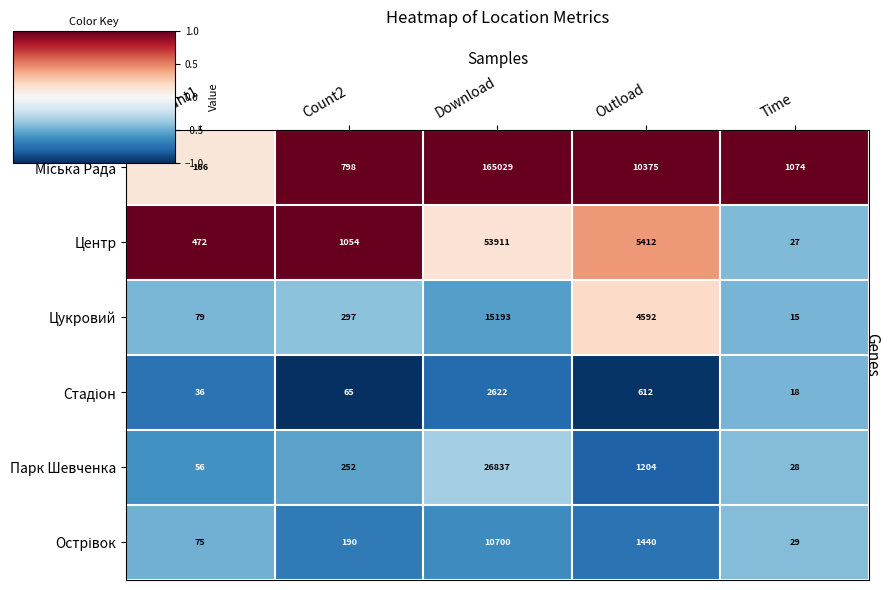

The Цукровий series shows 2325 at Outload. True or false?

False